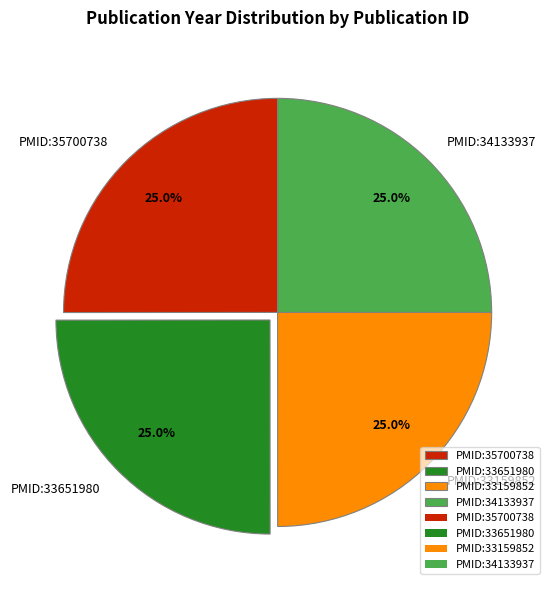

Is it true that PMID:33159852 is 35% of the pie?

False